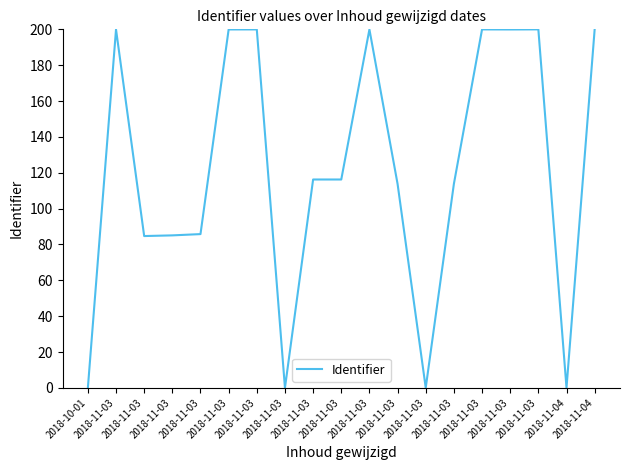

Count the number of data series in this chart.

1